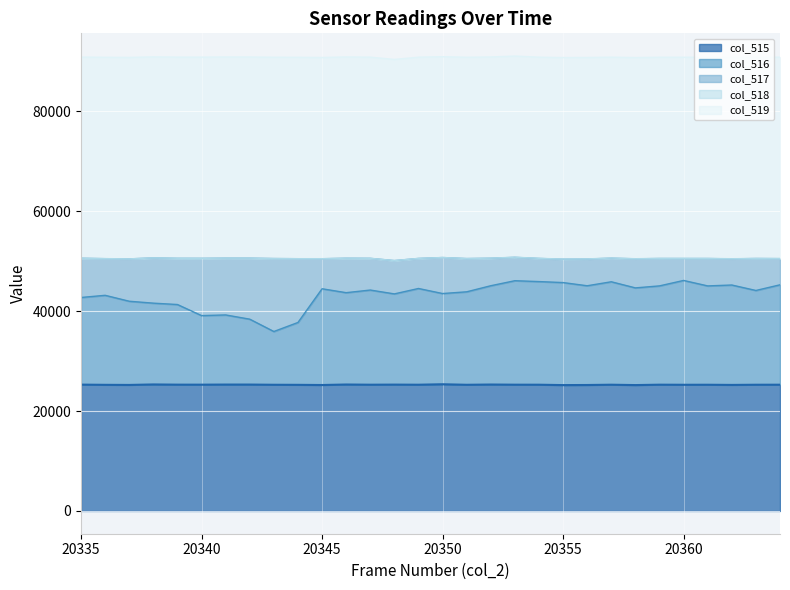

What is the difference between the col_515 values at 20353 and 20352?

32